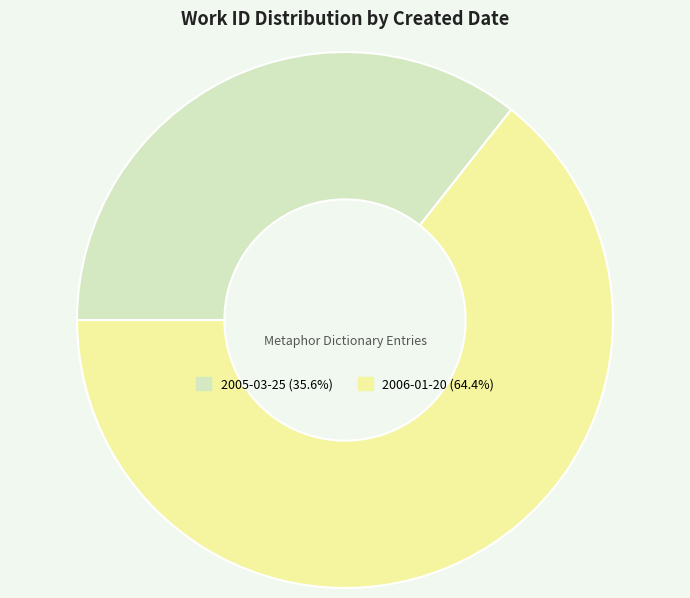

Approximately how many times larger is the value at 2006-01-20 compared to 2005-03-25?

1.8